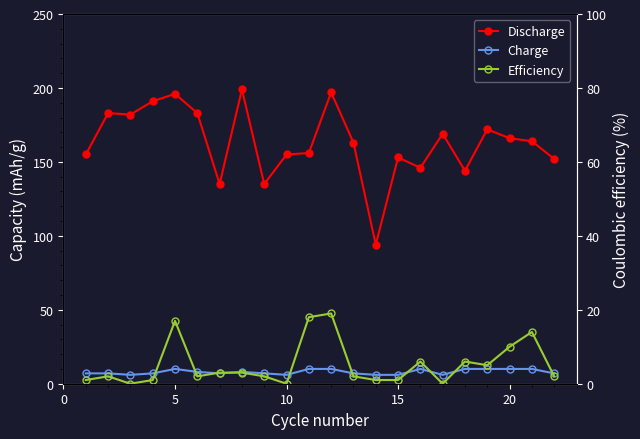

True or false: Charge has more than 1 points higher than both neighbors.

True